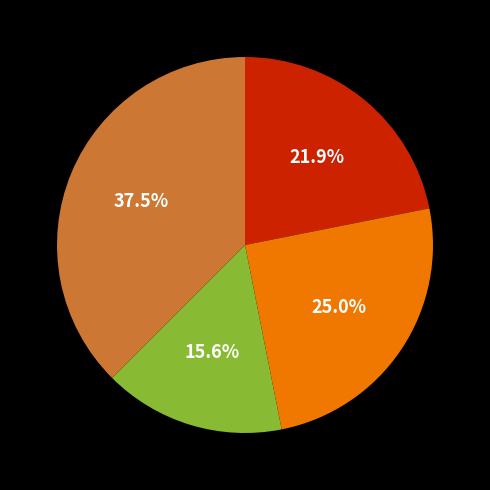

Does any single category account for the majority?

No